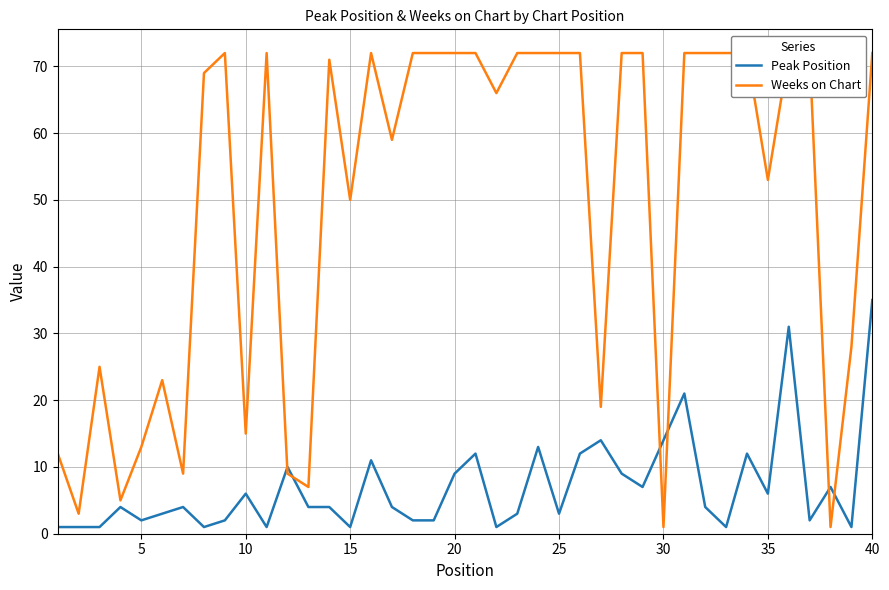

Which category has the highest value in the Peak Position series?

40